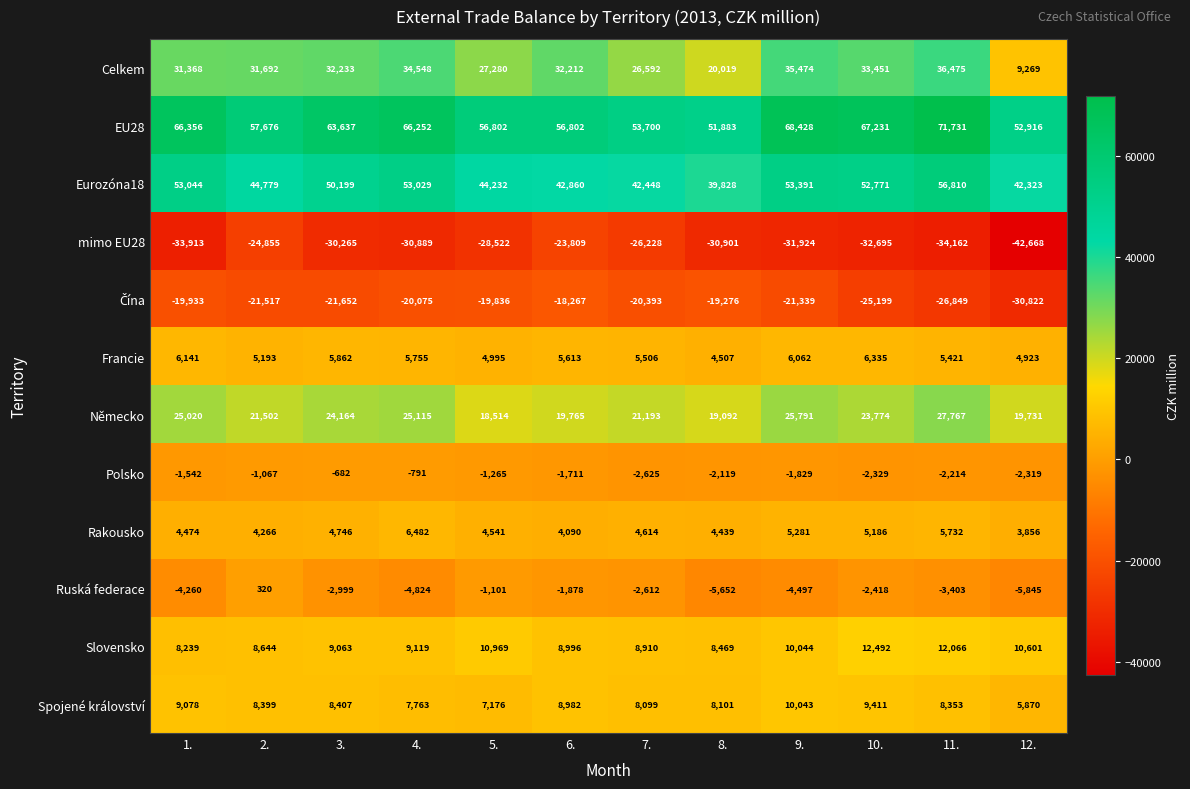

What is the difference between the EU28 values at 5. and 4.?

9450